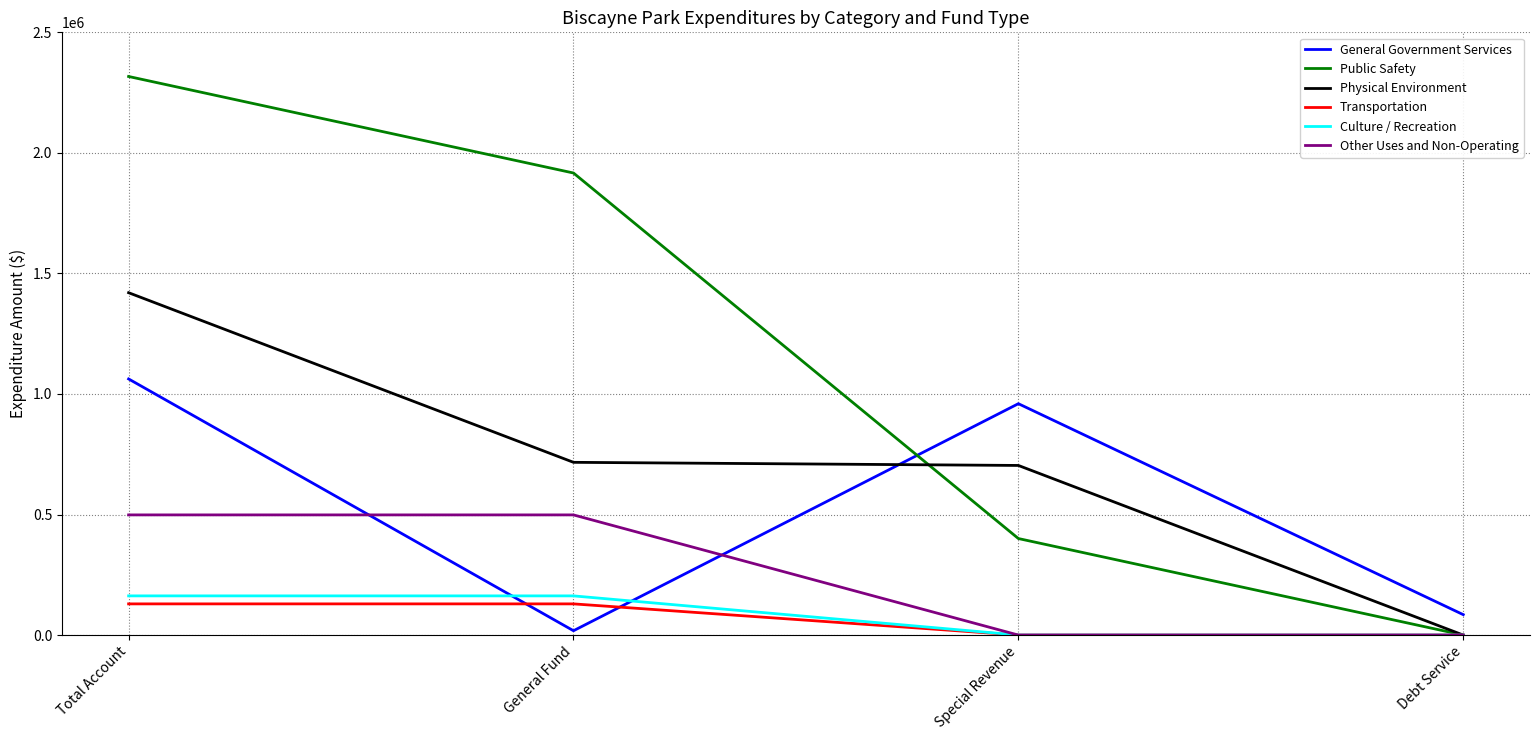

At which category does the chart reach its peak across all series?

Total Account